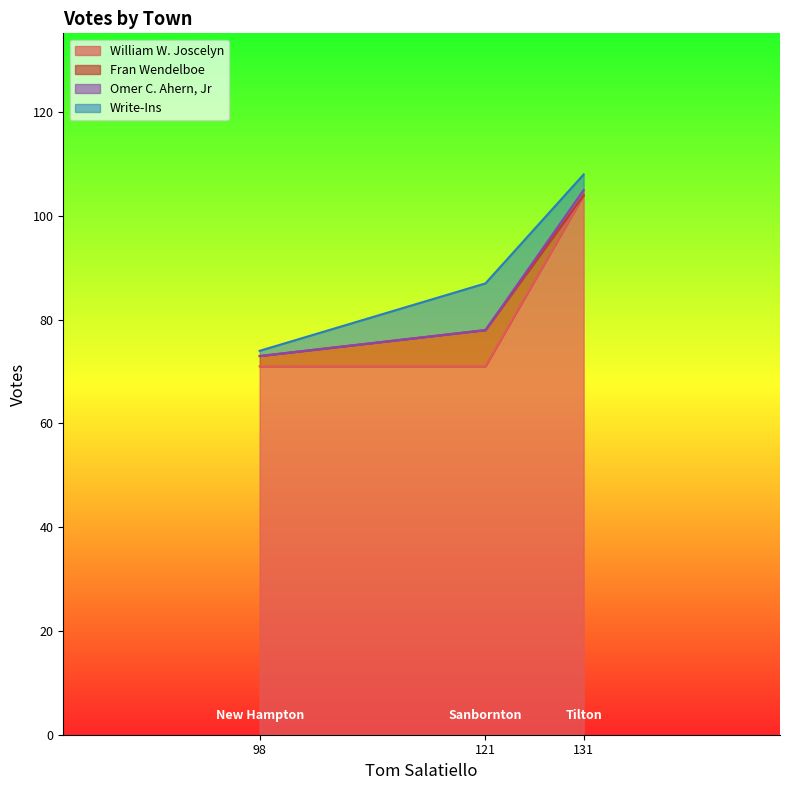

Is it true that William W. Joscelyn equals 71 at 121?

True